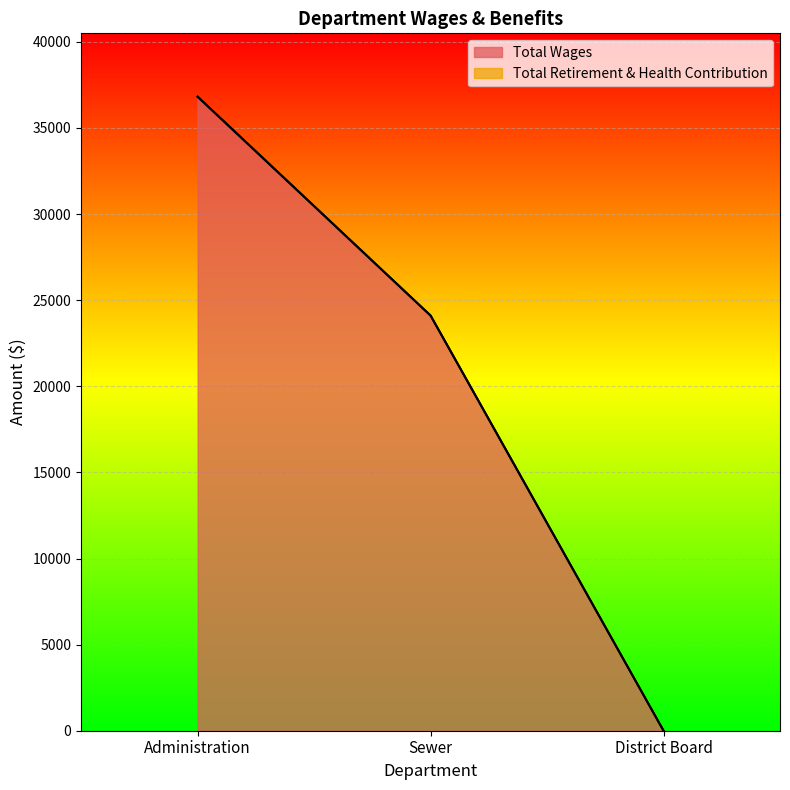

What is the sum of all values?

60921